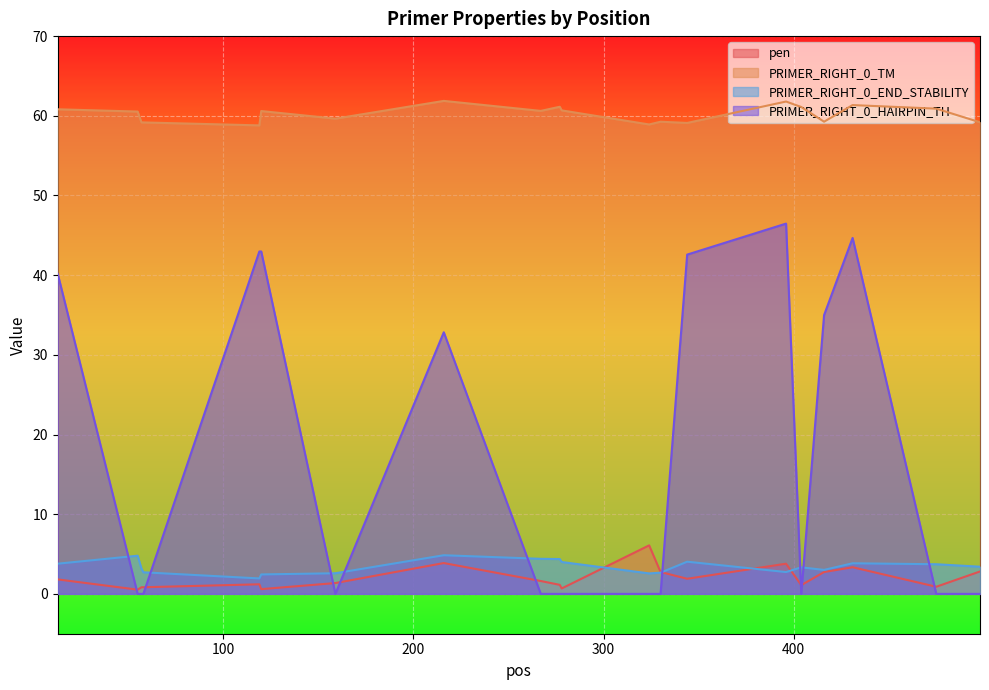

True or false: PRIMER_RIGHT_0_END_STABILITY has a value of 5.0 at 498.

False